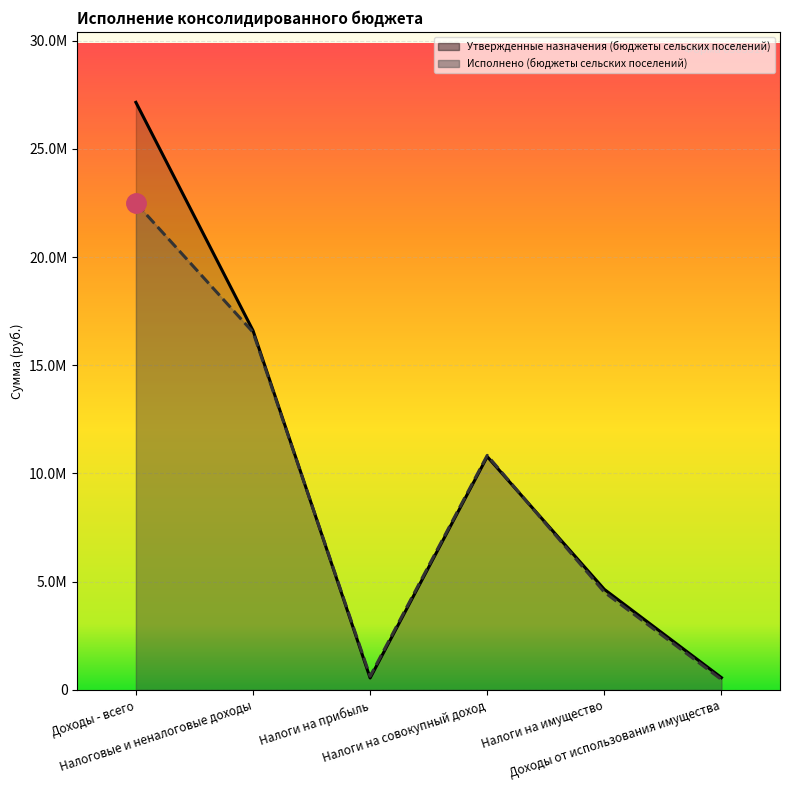

How many times do Утвержденные назначения (бюджеты сельских поселений) and Исполнено (бюджеты сельских поселений) cross each other?

2